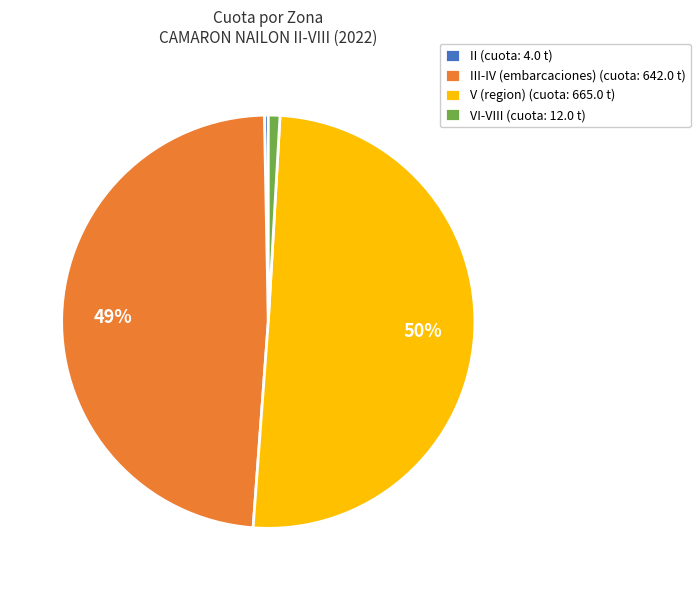

Combined, do II (cuota: 4.0 t) and III-IV (embarcaciones) (cuota: 642.0 t) account for over 50%?

No